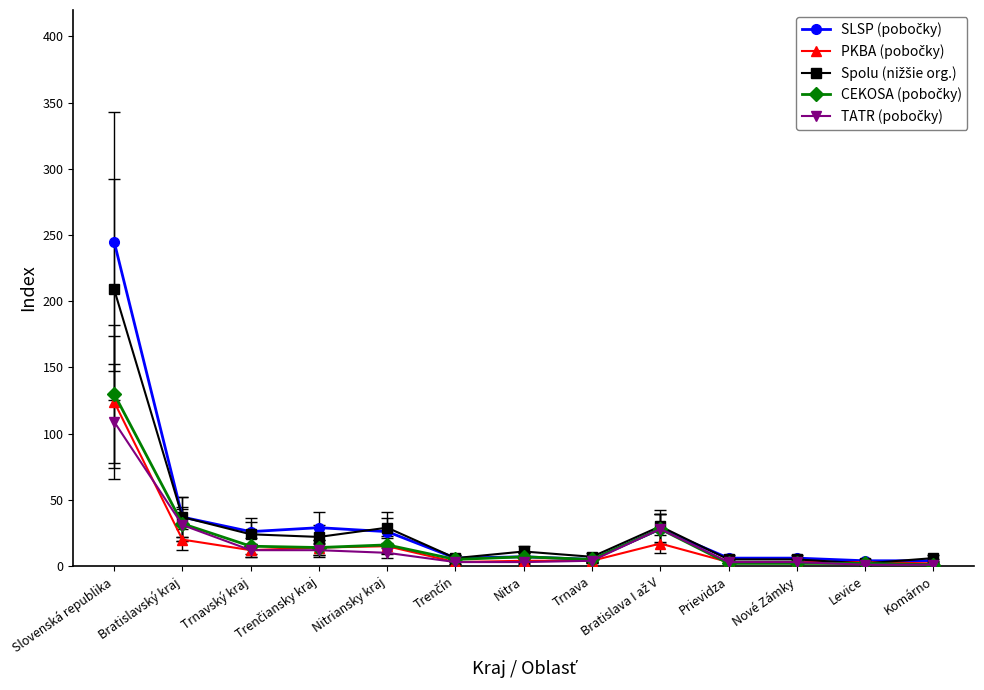

What is the spread (max minus min) of values at Bratislavský kraj?

17